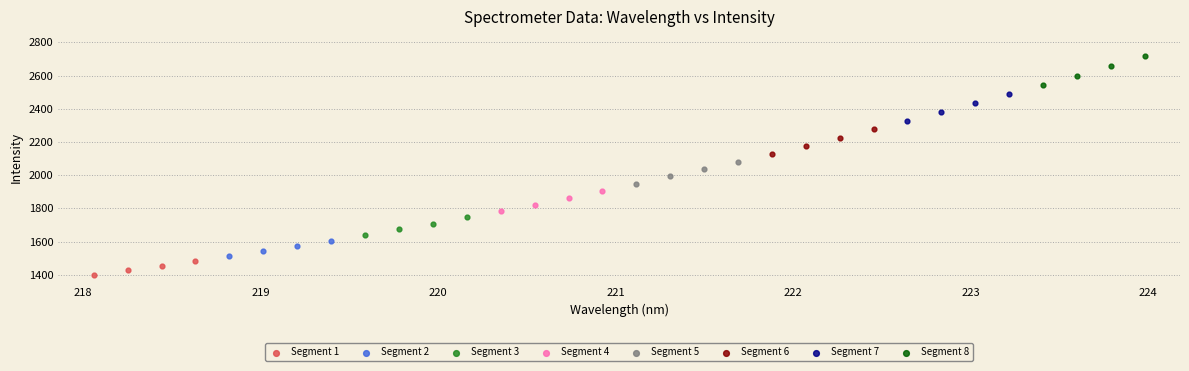

Which series has the largest Y range (max minus min)?

Segment 8